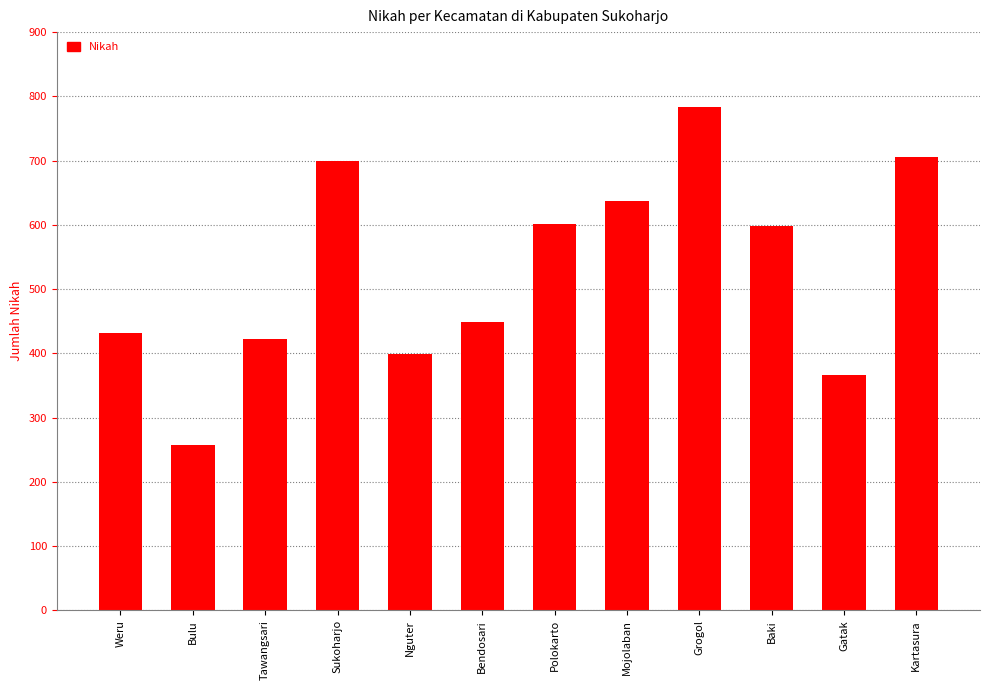

What is the approximate value at Tawangsari?

422